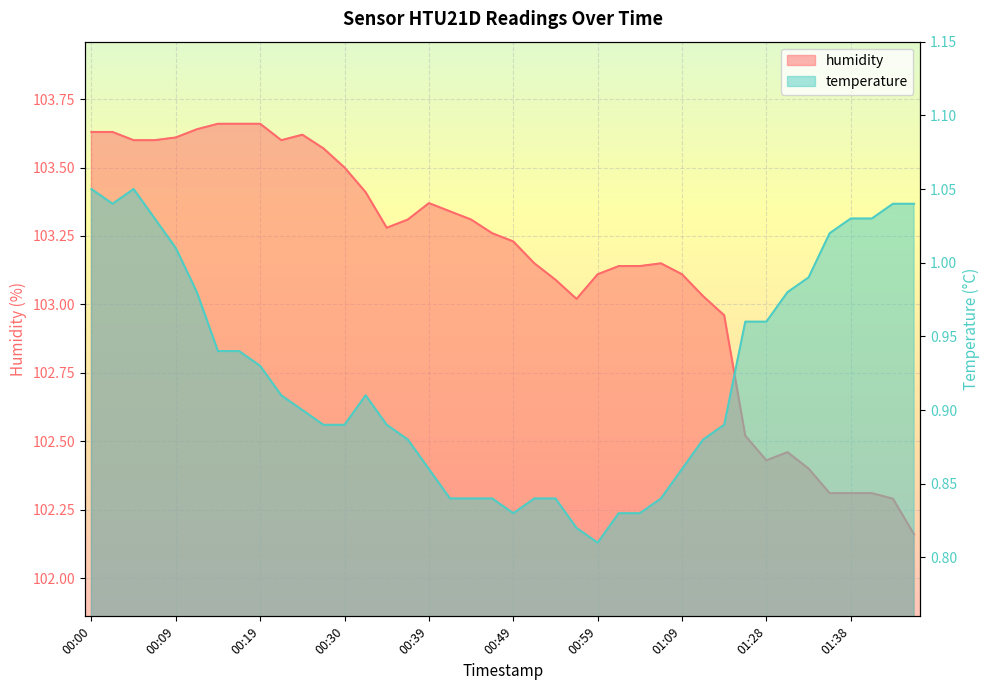

True or false: humidity and temperature intersect in this chart.

False